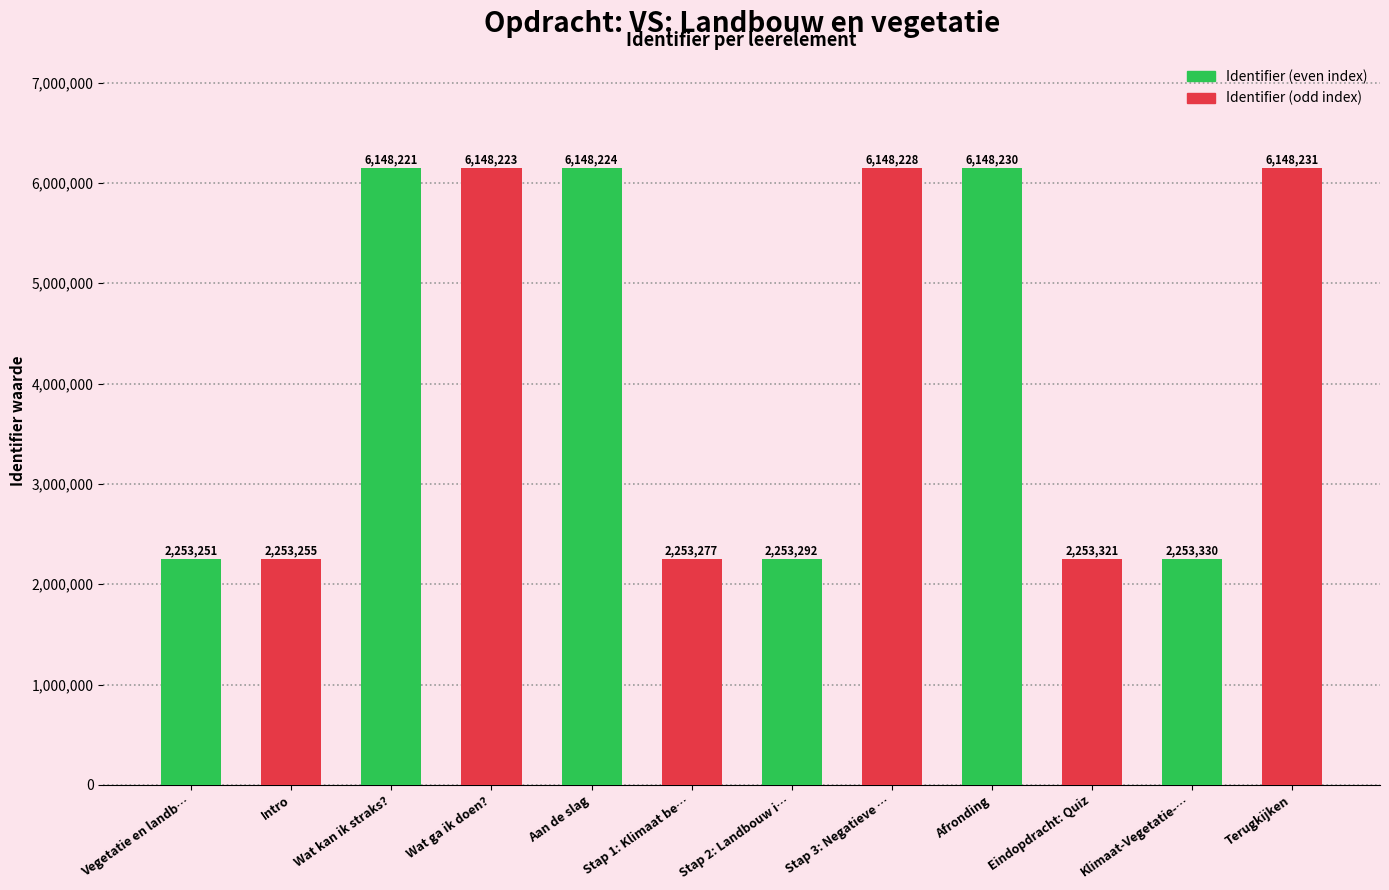

What is the ratio of the value at Vegetatie en landb… to the value at Wat kan ik straks??

0.4